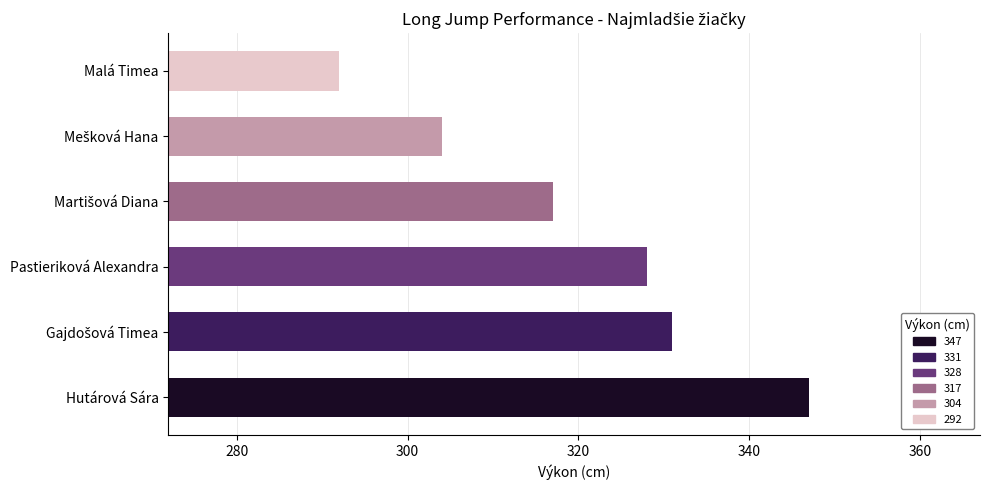

What is the maximum value shown in the chart?

347